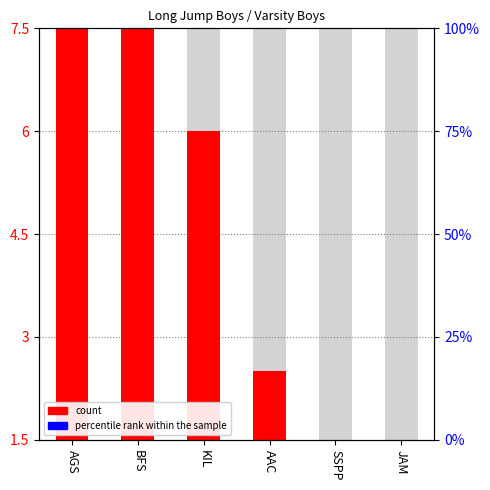

What is the value of the percentile rank within the sample bar at the 6th from the left?

0.7